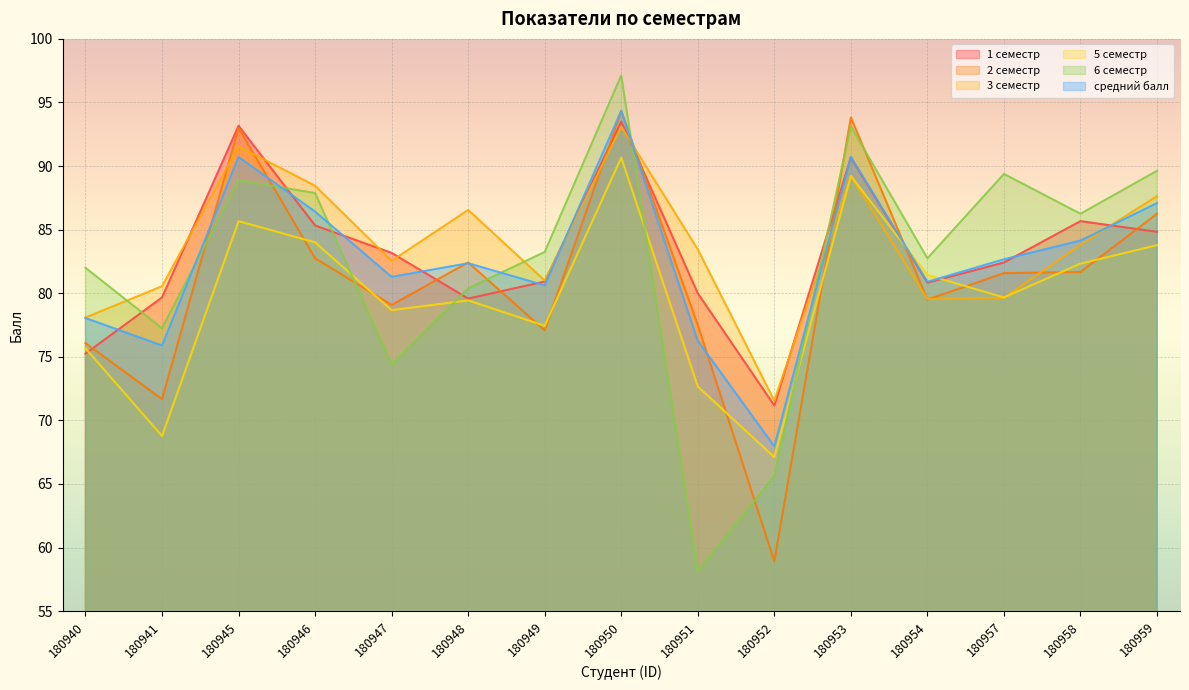

What is the maximum value for 5 семестр?

90.7